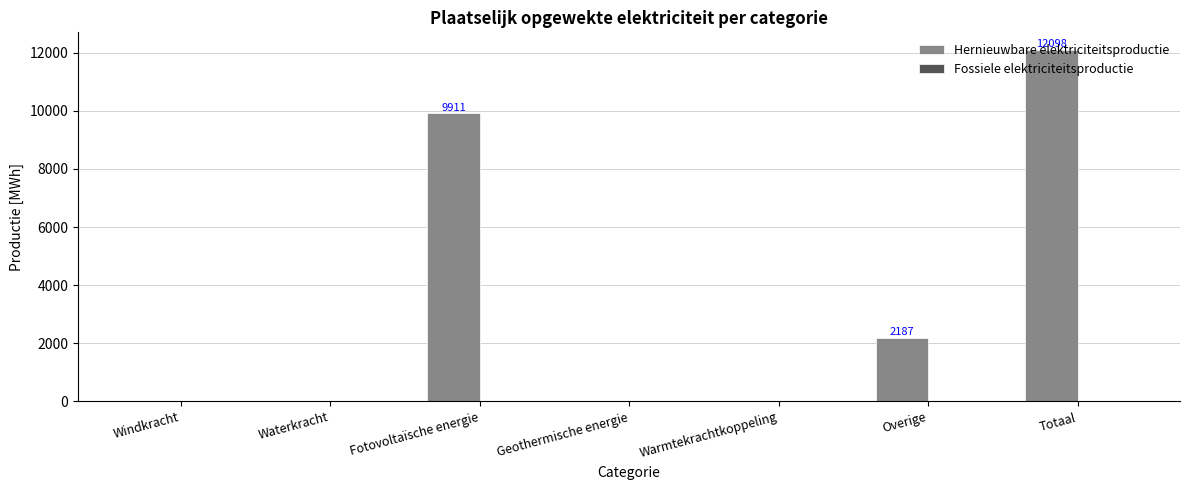

What is the greatest value displayed?

12097.8